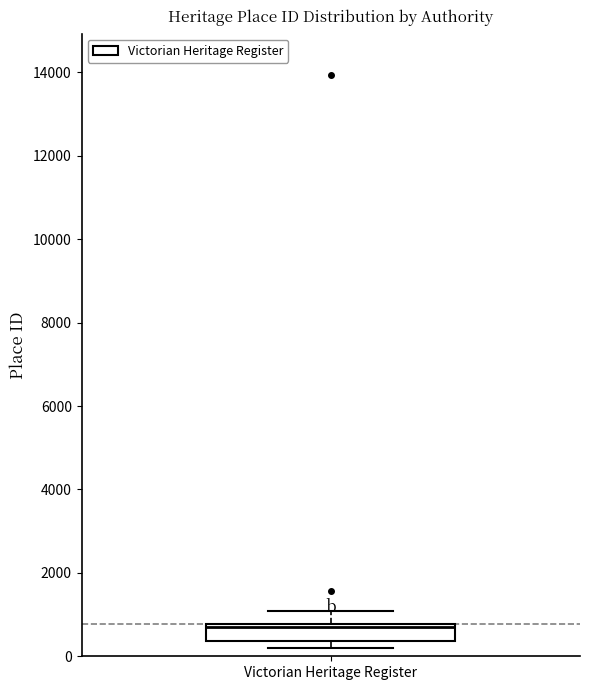

Read this box plot against the y-axis: the position of the median line, the range covered by the box, and the ends of both whiskers. The values are not printed on the chart, so give them approximately, as read against the axis.

median 800 (just below the box's upper edge), box 400 to 800, whiskers 200 to 1000